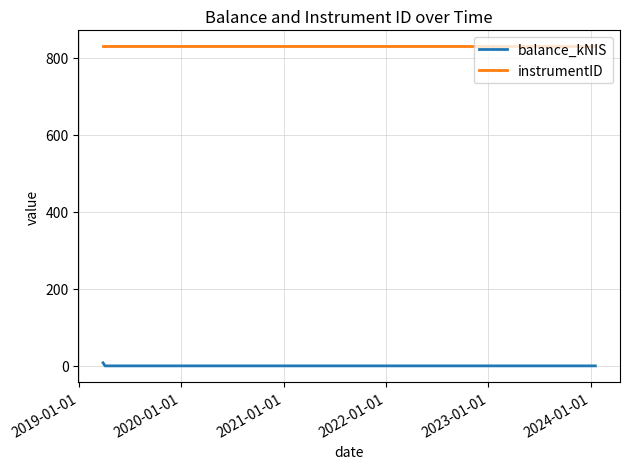

At how many categories does at least one series exceed 826?

3